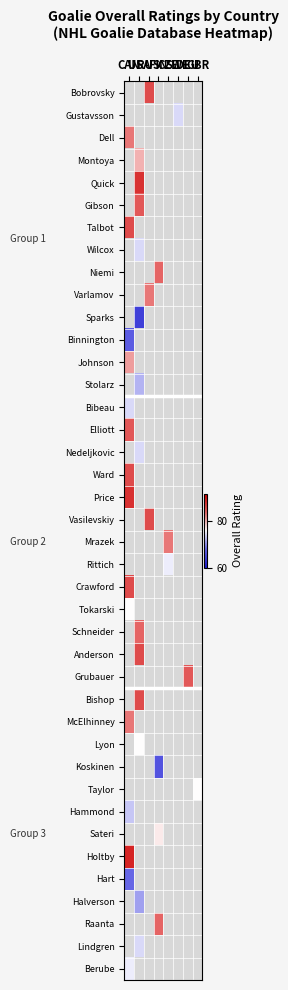

Reading left to right, extract all data points from this chart.

Bobrovsky: CAN=80.0	USA=78.0	RUS=86.0	FIN=77.8	CZE=79.0	SWE=74.0	DEU=85.0	GBR=76.0
Gustavsson: CAN=80.0	USA=78.0	RUS=85.0	FIN=77.8	CZE=79.0	SWE=74.0	DEU=85.0	GBR=76.0
Dell: CAN=83.0	USA=78.0	RUS=85.0	FIN=77.8	CZE=79.0	SWE=74.0	DEU=85.0	GBR=76.0
Montoya: CAN=80.0	USA=80.0	RUS=85.0	FIN=77.8	CZE=79.0	SWE=74.0	DEU=85.0	GBR=76.0
Quick: CAN=80.0	USA=88.0	RUS=85.0	FIN=77.8	CZE=79.0	SWE=74.0	DEU=85.0	GBR=76.0
Gibson: CAN=80.0	USA=85.0	RUS=85.0	FIN=77.8	CZE=79.0	SWE=74.0	DEU=85.0	GBR=76.0
Talbot: CAN=86.0	USA=78.0	RUS=85.0	FIN=77.8	CZE=79.0	SWE=74.0	DEU=85.0	GBR=76.0
Wilcox: CAN=80.0	USA=74.0	RUS=85.0	FIN=77.8	CZE=79.0	SWE=74.0	DEU=85.0	GBR=76.0
Niemi: CAN=80.0	USA=78.0	RUS=85.0	FIN=84.0	CZE=79.0	SWE=74.0	DEU=85.0	GBR=76.0
Varlamov: CAN=80.0	USA=78.0	RUS=83.0	FIN=77.8	CZE=79.0	SWE=74.0	DEU=85.0	GBR=76.0
Sparks: CAN=80.0	USA=64.0	RUS=85.0	FIN=77.8	CZE=79.0	SWE=74.0	DEU=85.0	GBR=76.0
Binnington: CAN=67.0	USA=78.0	RUS=85.0	FIN=77.8	CZE=79.0	SWE=74.0	DEU=85.0	GBR=76.0
Johnson: CAN=81.0	USA=78.0	RUS=85.0	FIN=77.8	CZE=79.0	SWE=74.0	DEU=85.0	GBR=76.0
Stolarz: CAN=80.0	USA=72.0	RUS=85.0	FIN=77.8	CZE=79.0	SWE=74.0	DEU=85.0	GBR=76.0
Bibeau: CAN=74.0	USA=78.0	RUS=85.0	FIN=77.8	CZE=79.0	SWE=74.0	DEU=85.0	GBR=76.0
Elliott: CAN=85.0	USA=78.0	RUS=85.0	FIN=77.8	CZE=79.0	SWE=74.0	DEU=85.0	GBR=76.0
Nedeljkovic: CAN=80.0	USA=74.0	RUS=85.0	FIN=77.8	CZE=79.0	SWE=74.0	DEU=85.0	GBR=76.0
Ward: CAN=86.0	USA=78.0	RUS=85.0	FIN=77.8	CZE=79.0	SWE=74.0	DEU=85.0	GBR=76.0
Price: CAN=88.0	USA=78.0	RUS=85.0	FIN=77.8	CZE=79.0	SWE=74.0	DEU=85.0	GBR=76.0
Vasilevskiy: CAN=80.0	USA=78.0	RUS=86.0	FIN=77.8	CZE=79.0	SWE=74.0	DEU=85.0	GBR=76.0
Mrazek: CAN=80.0	USA=78.0	RUS=85.0	FIN=77.8	CZE=83.0	SWE=74.0	DEU=85.0	GBR=76.0
Rittich: CAN=80.0	USA=78.0	RUS=85.0	FIN=77.8	CZE=75.0	SWE=74.0	DEU=85.0	GBR=76.0
Crawford: CAN=86.0	USA=78.0	RUS=85.0	FIN=77.8	CZE=79.0	SWE=74.0	DEU=85.0	GBR=76.0
Tokarski: CAN=76.0	USA=78.0	RUS=85.0	FIN=77.8	CZE=79.0	SWE=74.0	DEU=85.0	GBR=76.0
Schneider: CAN=80.0	USA=84.0	RUS=85.0	FIN=77.8	CZE=79.0	SWE=74.0	DEU=85.0	GBR=76.0
Anderson: CAN=80.0	USA=86.0	RUS=85.0	FIN=77.8	CZE=79.0	SWE=74.0	DEU=85.0	GBR=76.0
Grubauer: CAN=80.0	USA=78.0	RUS=85.0	FIN=77.8	CZE=79.0	SWE=74.0	DEU=85.0	GBR=76.0
Bishop: CAN=80.0	USA=86.0	RUS=85.0	FIN=77.8	CZE=79.0	SWE=74.0	DEU=85.0	GBR=76.0
McElhinney: CAN=83.0	USA=78.0	RUS=85.0	FIN=77.8	CZE=79.0	SWE=74.0	DEU=85.0	GBR=76.0
Lyon: CAN=80.0	USA=76.0	RUS=85.0	FIN=77.8	CZE=79.0	SWE=74.0	DEU=85.0	GBR=76.0
Koskinen: CAN=80.0	USA=78.0	RUS=85.0	FIN=66.0	CZE=79.0	SWE=74.0	DEU=85.0	GBR=76.0
Taylor: CAN=80.0	USA=78.0	RUS=85.0	FIN=77.8	CZE=79.0	SWE=74.0	DEU=85.0	GBR=76.0
Hammond: CAN=73.0	USA=78.0	RUS=85.0	FIN=77.8	CZE=79.0	SWE=74.0	DEU=85.0	GBR=76.0
Sateri: CAN=80.0	USA=78.0	RUS=85.0	FIN=77.0	CZE=79.0	SWE=74.0	DEU=85.0	GBR=76.0
Holtby: CAN=89.0	USA=78.0	RUS=85.0	FIN=77.8	CZE=79.0	SWE=74.0	DEU=85.0	GBR=76.0
Hart: CAN=68.0	USA=78.0	RUS=85.0	FIN=77.8	CZE=79.0	SWE=74.0	DEU=85.0	GBR=76.0
Halverson: CAN=80.0	USA=71.0	RUS=85.0	FIN=77.8	CZE=79.0	SWE=74.0	DEU=85.0	GBR=76.0
Raanta: CAN=80.0	USA=78.0	RUS=85.0	FIN=84.0	CZE=79.0	SWE=74.0	DEU=85.0	GBR=76.0
Lindgren: CAN=80.0	USA=74.0	RUS=85.0	FIN=77.8	CZE=79.0	SWE=74.0	DEU=85.0	GBR=76.0
Berube: CAN=75.0	USA=78.0	RUS=85.0	FIN=77.8	CZE=79.0	SWE=74.0	DEU=85.0	GBR=76.0